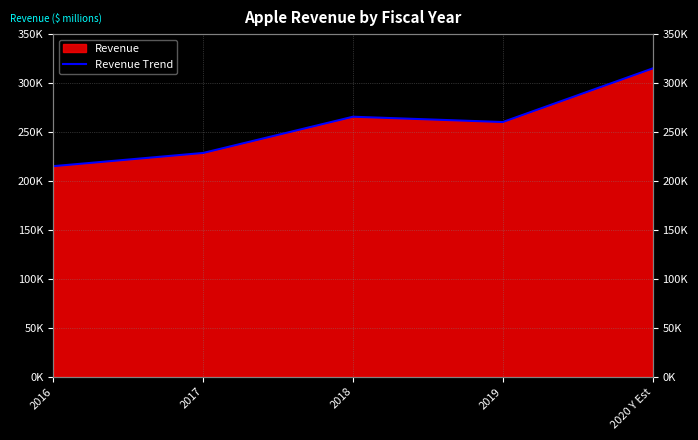

What is the sum of all values?

1284339.1